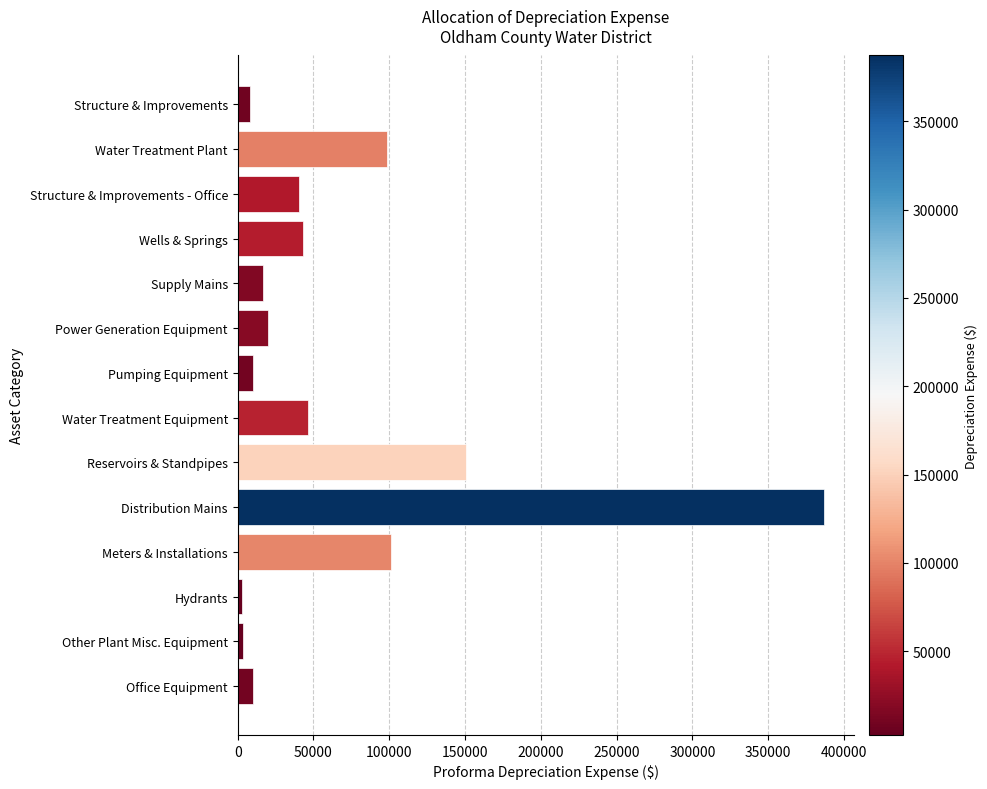

The chart shows a value of 70843.1 at Structure & Improvements - Office. True or false?

False